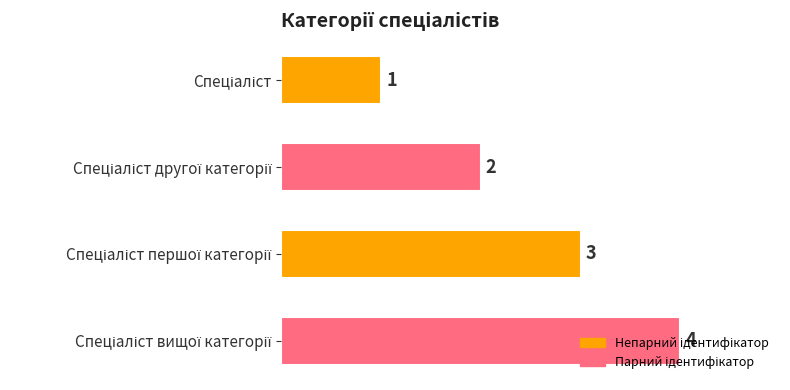

What is the value of the 4th bar from the top?

4